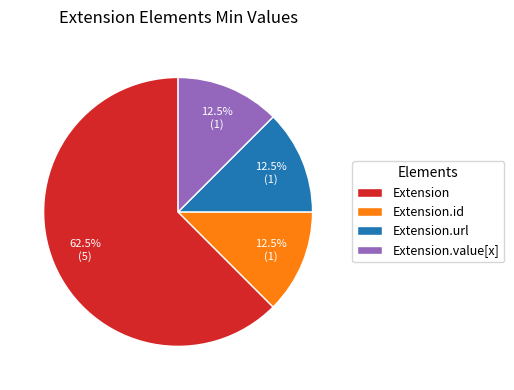

The Extension.url slice represents 99% of the pie. True or false?

False